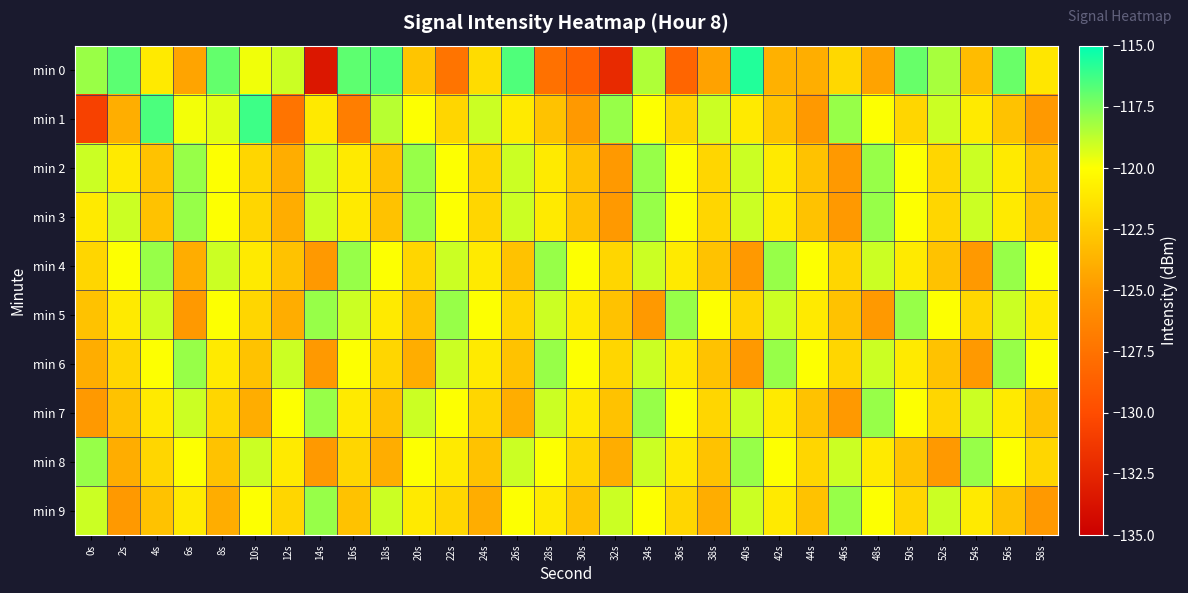

Between 10s and 44s, which series saw the biggest shift?

min 1